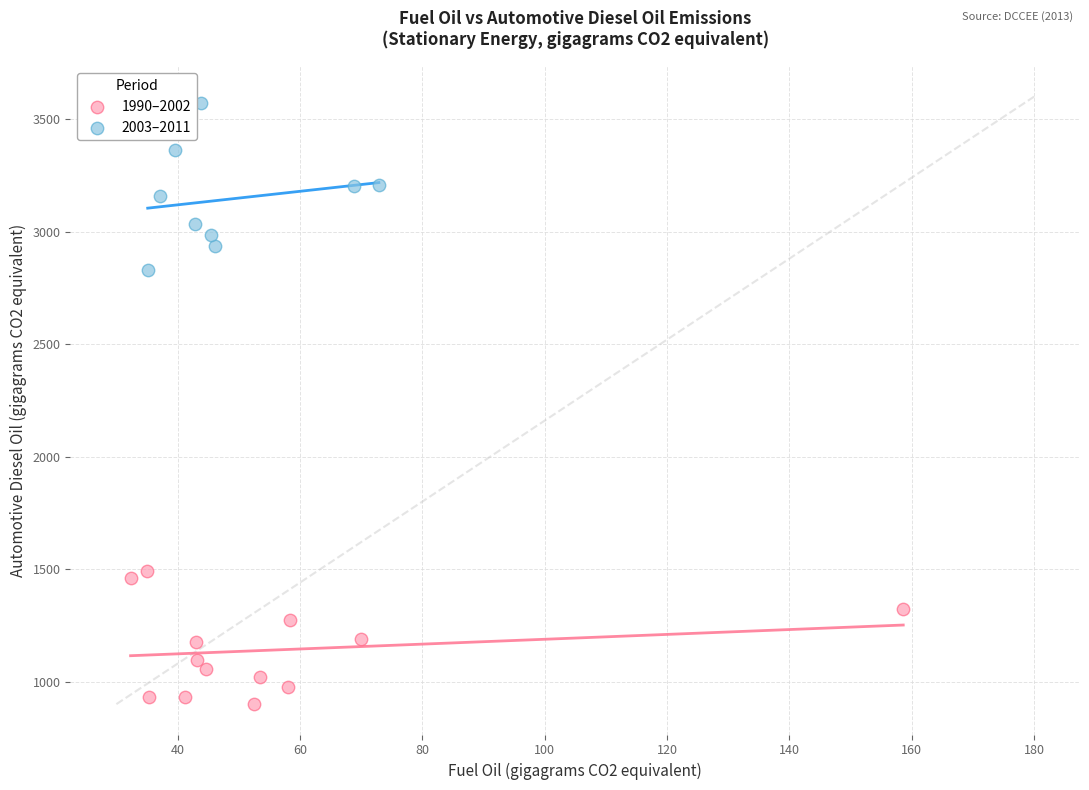

Which series has the largest Y range (max minus min)?

2003–2011